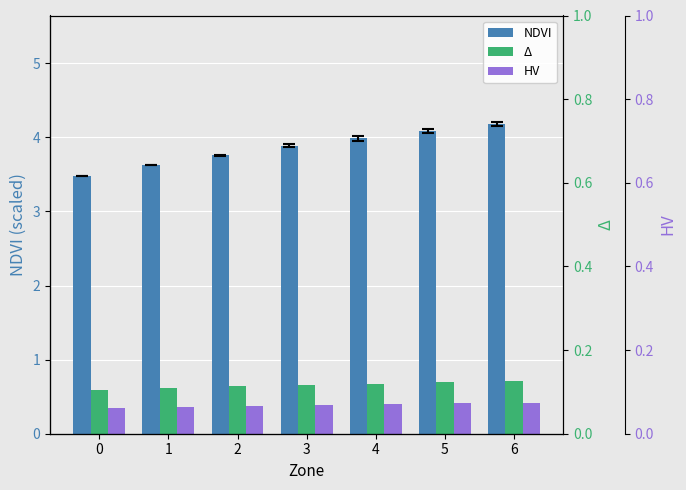

How many data points does each series have?

7